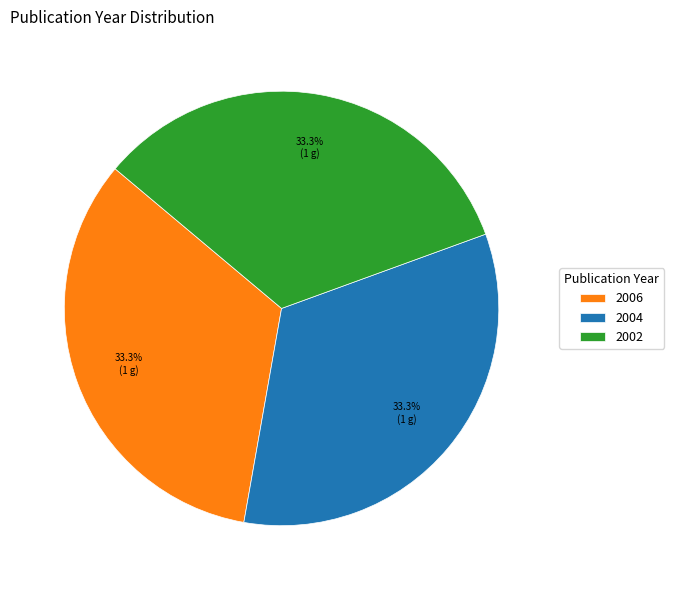

Combined, what portion of the pie is 2002 and 2006?

66.7%